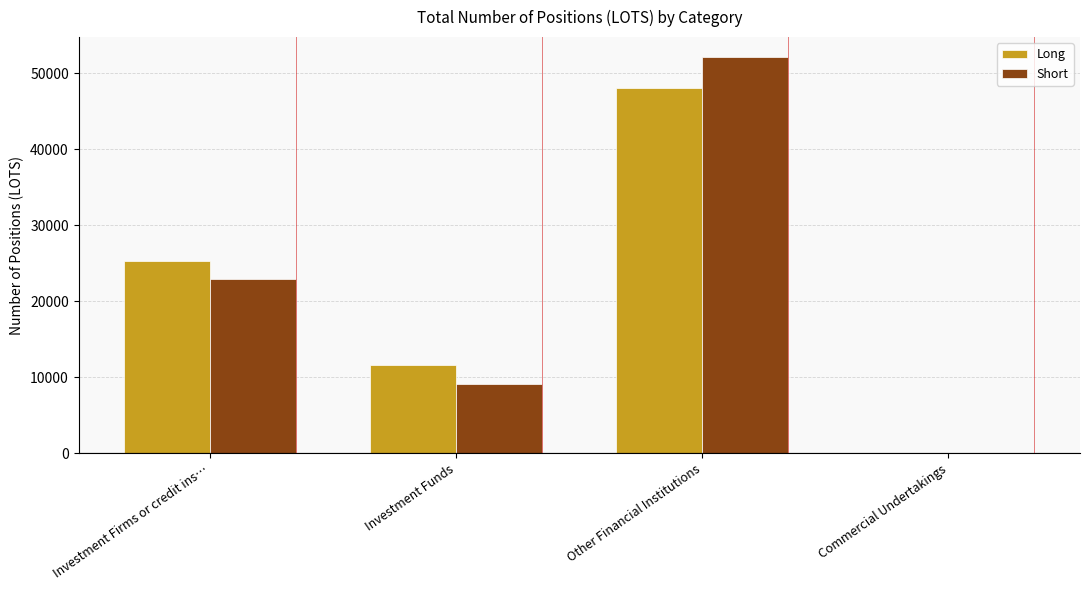

How many values in the Short series exceed 22912?

2